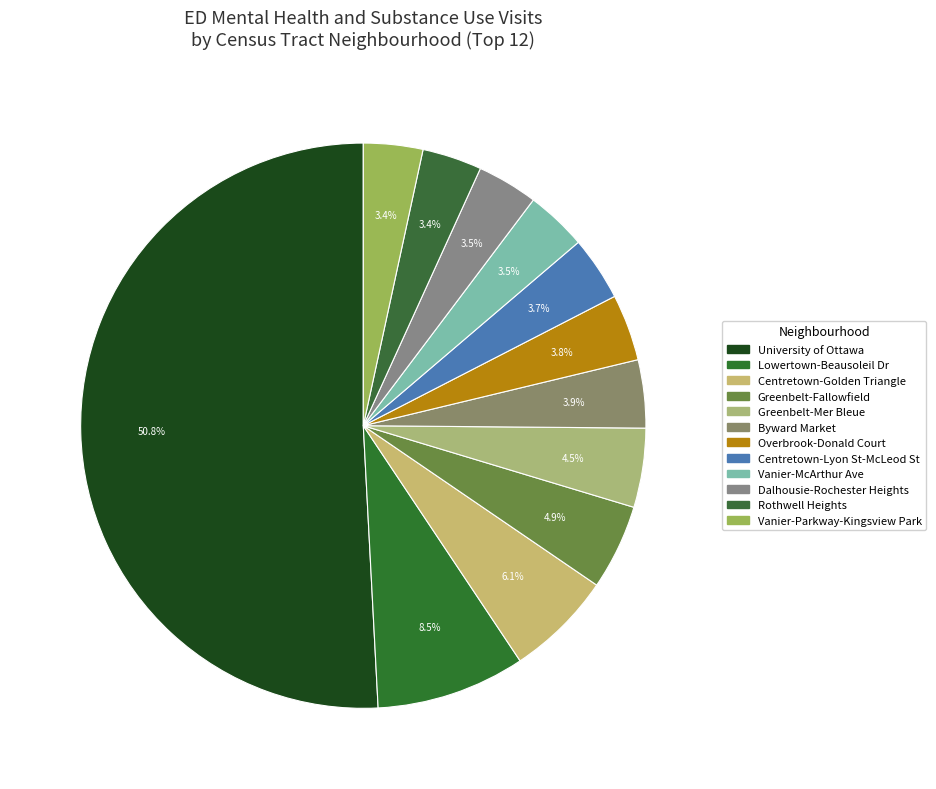

Combined, do Centretown-Lyon St-McLeod St and Dalhousie-Rochester Heights account for over 50%?

No